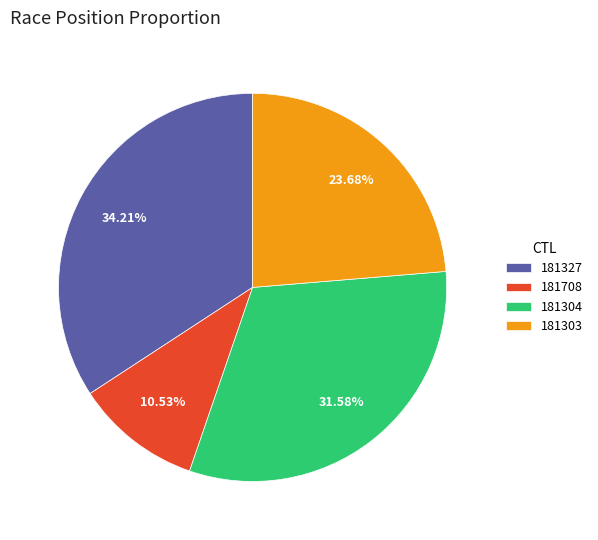

The 181708 slice represents 24% of the pie. True or false?

False